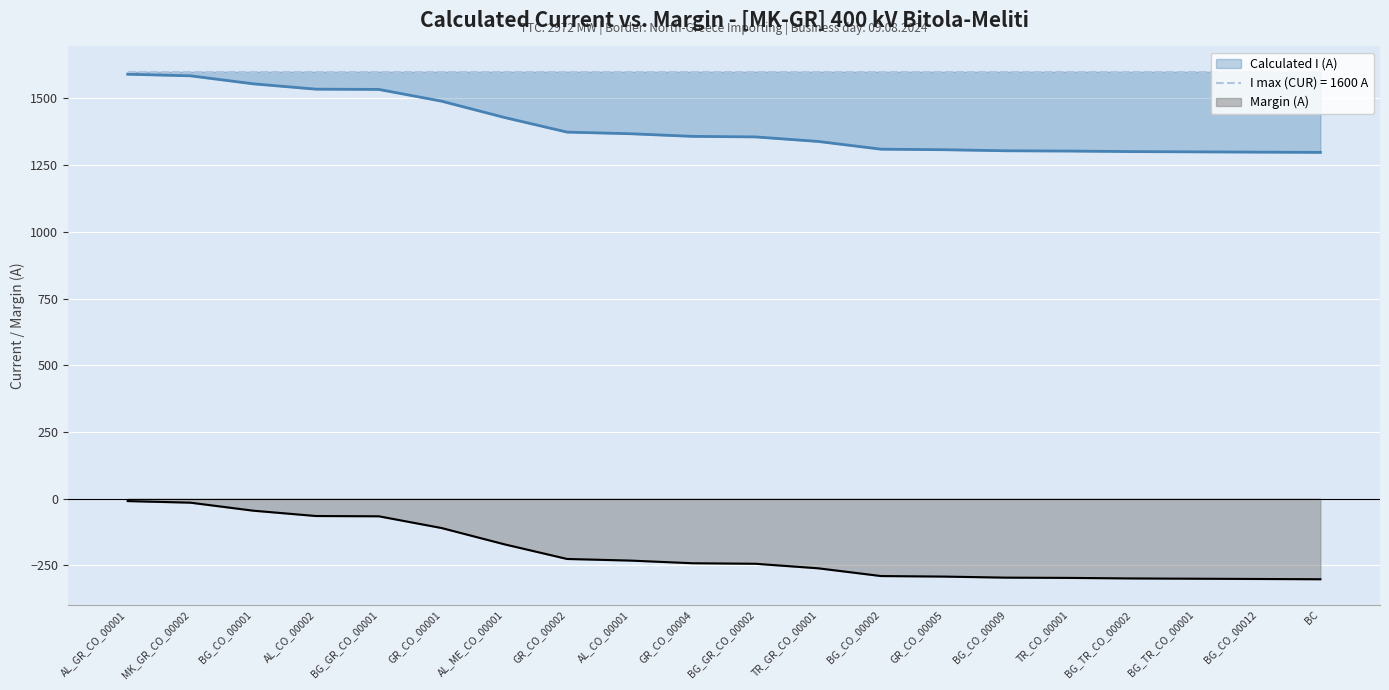

Rank the categories by Margin (A) value from lowest to highest.

BC, BG_CO_00012, BG_TR_CO_00001, BG_TR_CO_00002, TR_CO_00001, BG_CO_00009, GR_CO_00005, BG_CO_00002, TR_GR_CO_00001, BG_GR_CO_00002, GR_CO_00004, AL_CO_00001, GR_CO_00002, AL_ME_CO_00001, GR_CO_00001, BG_GR_CO_00001, AL_CO_00002, BG_CO_00001, MK_GR_CO_00002, AL_GR_CO_00001